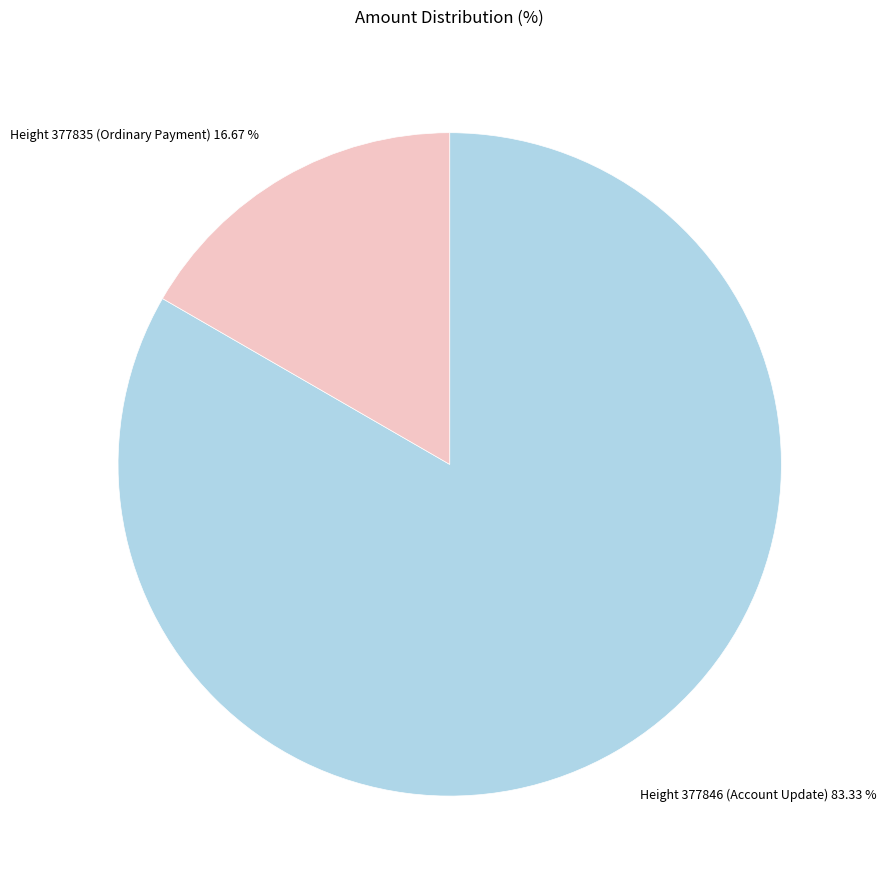

Which category accounts for the majority?

Height 377846 (Account Update)